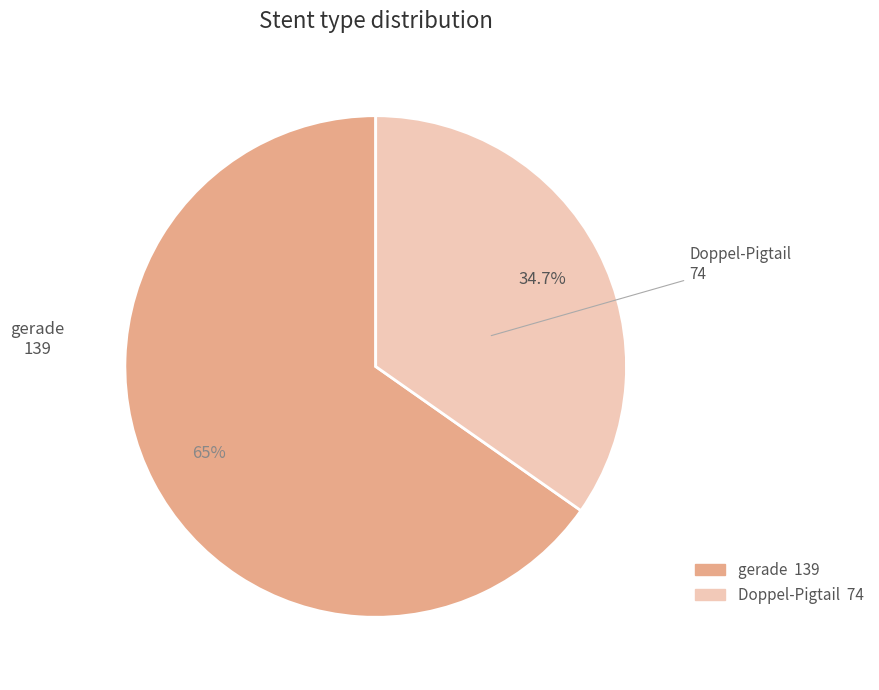

What is the ratio of the value at gerade to the value at Doppel-Pigtail?

1.9